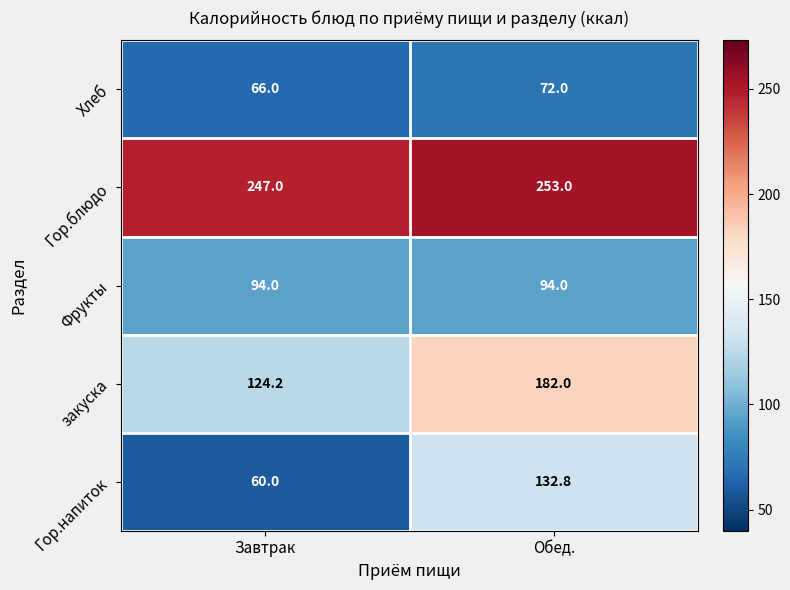

What is the spread (max minus min) of values at Обед.?

181.0